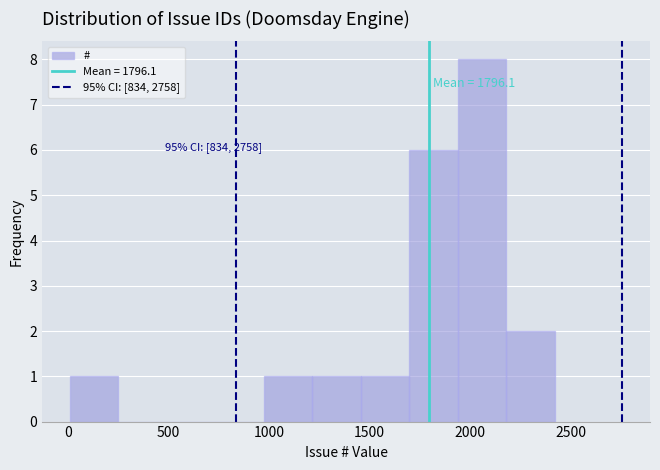

Which range on the x-axis has the tallest bar?

1950 to 2200